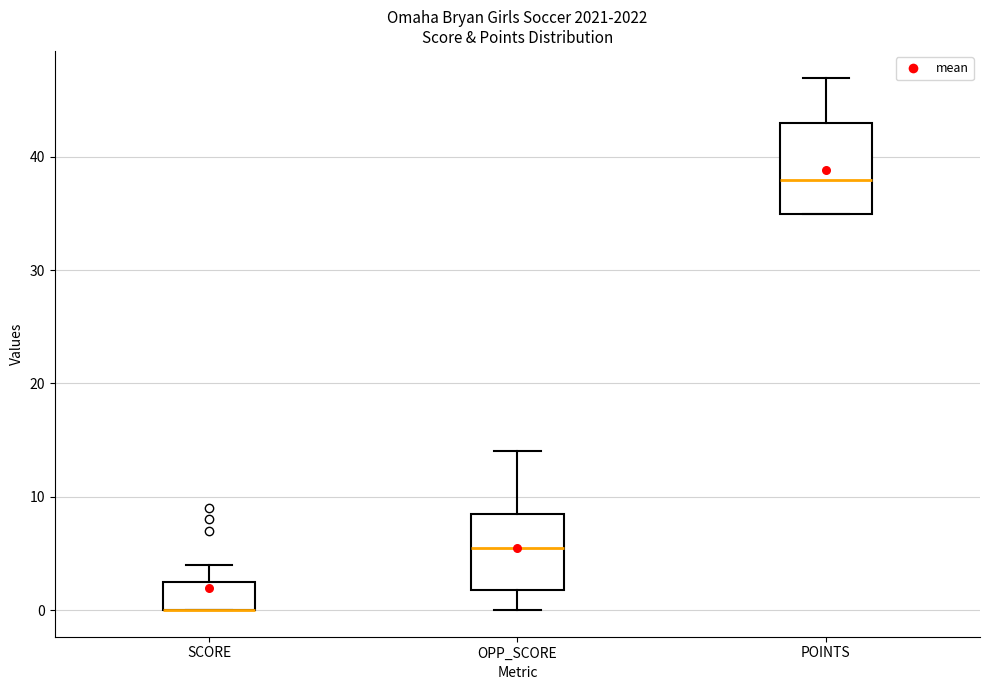

Where does the upper whisker of the box for POINTS end on the y-axis? The values are not printed on the chart, so give them approximately, as read against the axis.

47